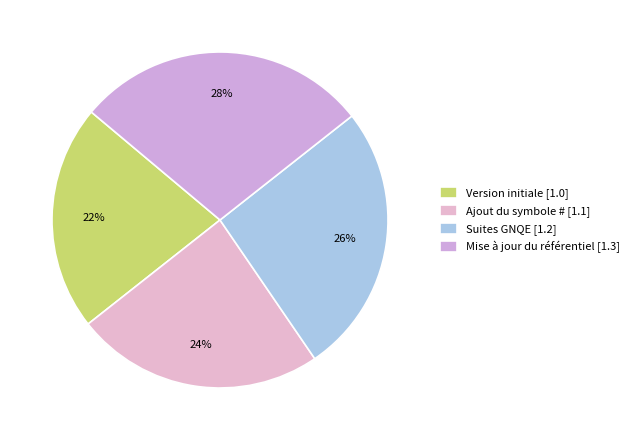

Is there any slice that represents more than half of the pie?

No